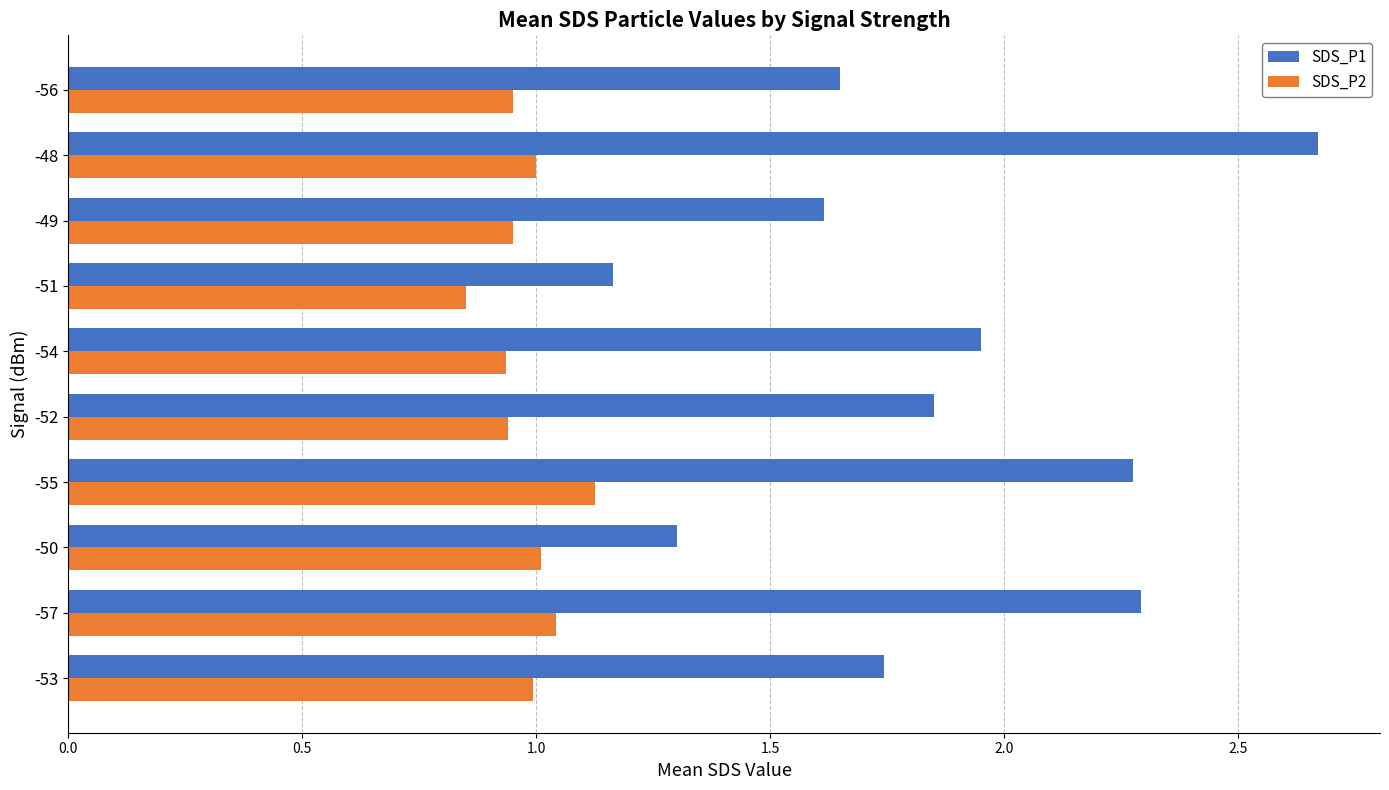

What are all the series names shown in the legend?

SDS_P1, SDS_P2